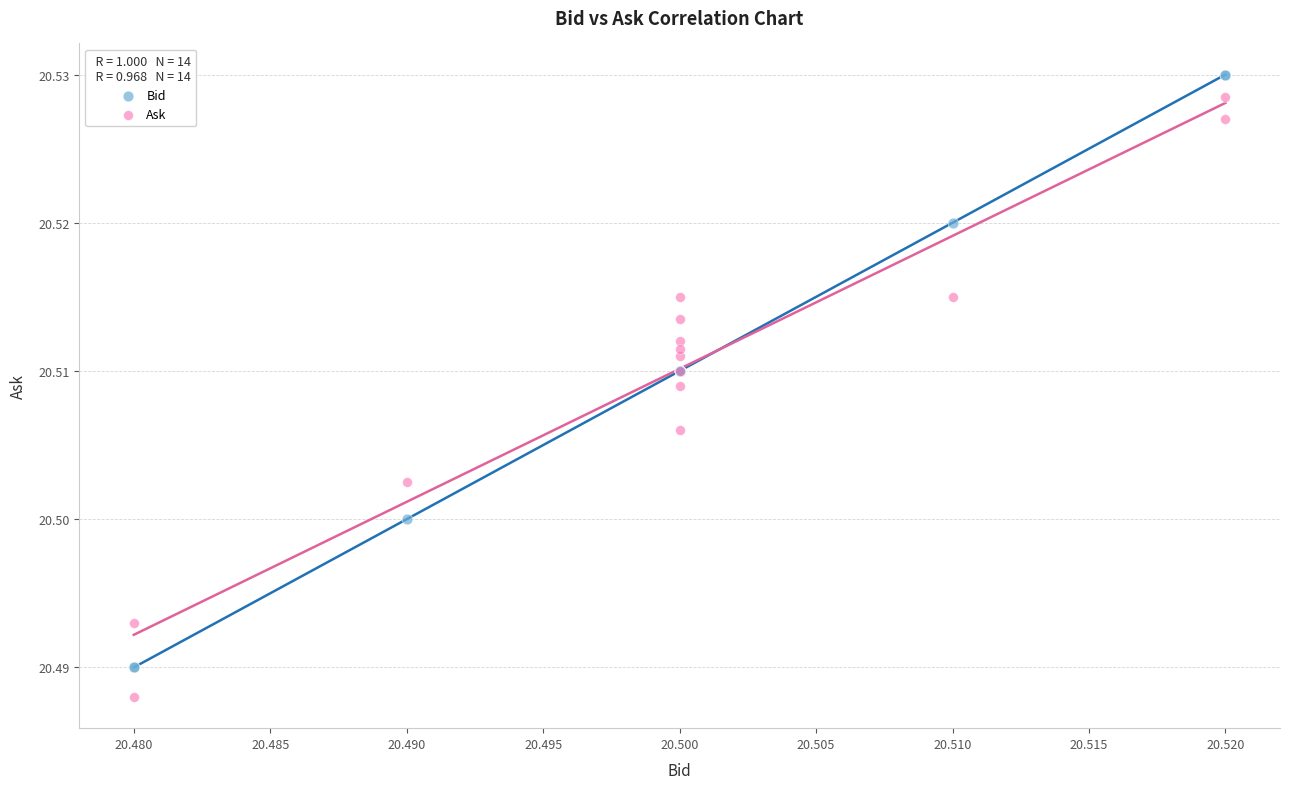

Which series reaches the maximum Y coordinate?

Bid